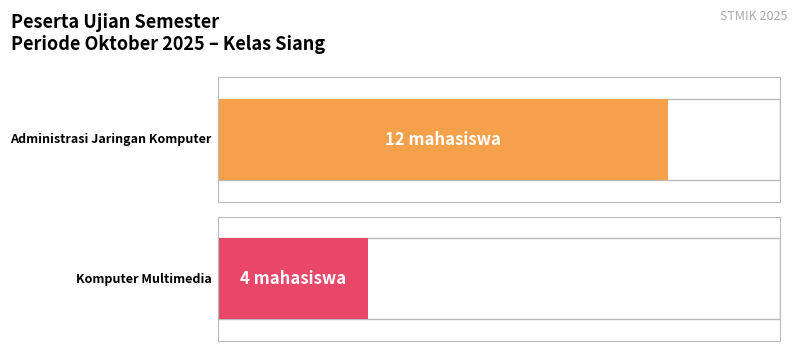

Which has a higher value, KOMPUTER MULTIMEDIA or ADMINISTRASI JARINGAN KOMPUTER?

ADMINISTRASI JARINGAN KOMPUTER